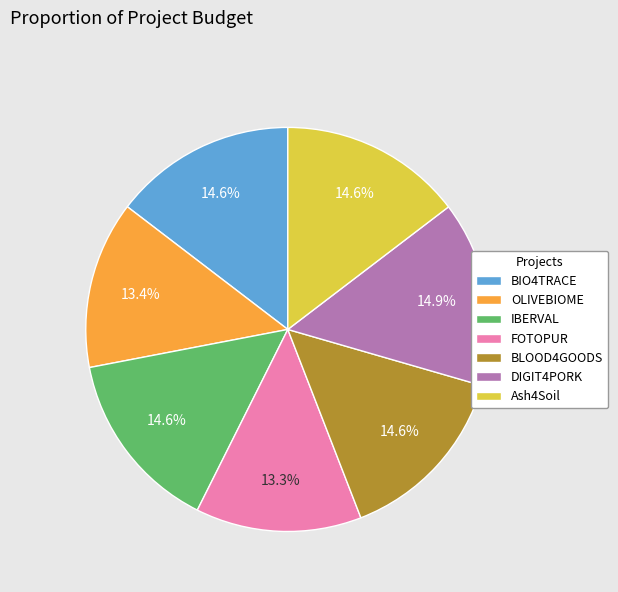

Does any single category account for the majority?

No